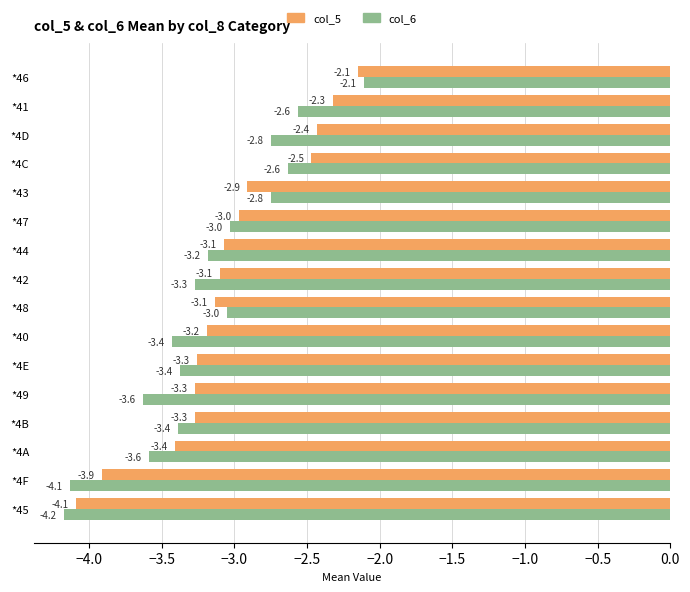

Which category has the highest value in the col_6 series?

*46